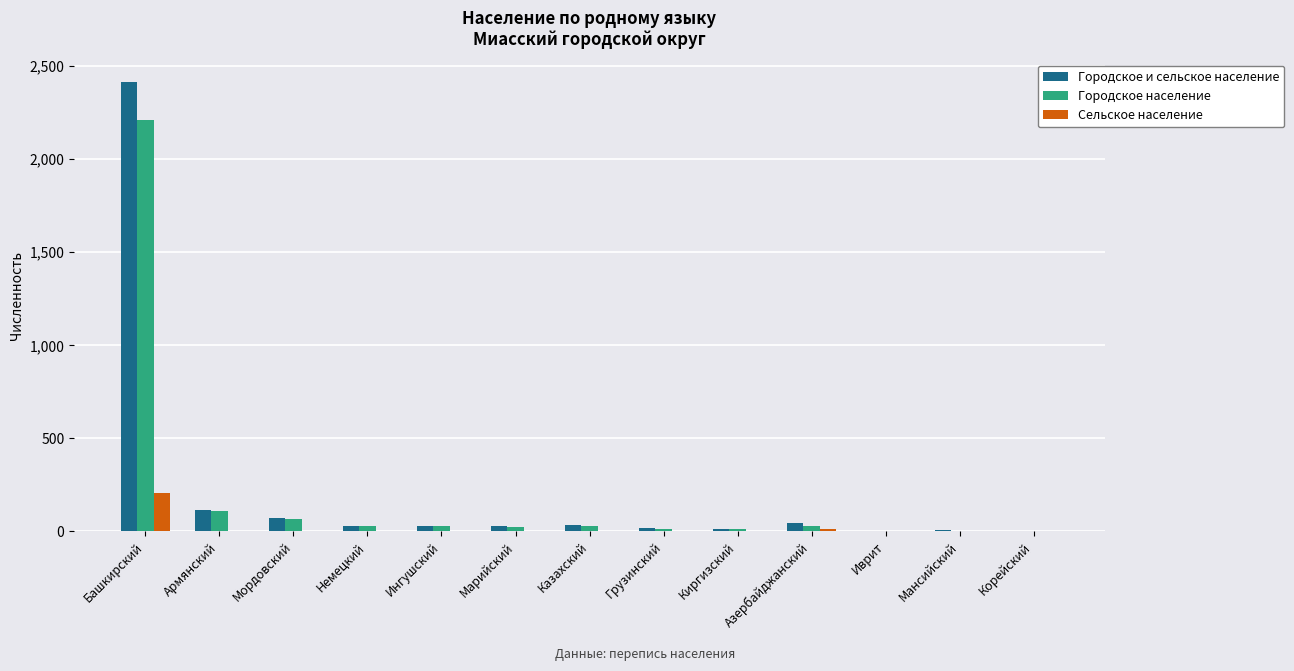

At which label is Городское и сельское население closest to 1209?

Армянский